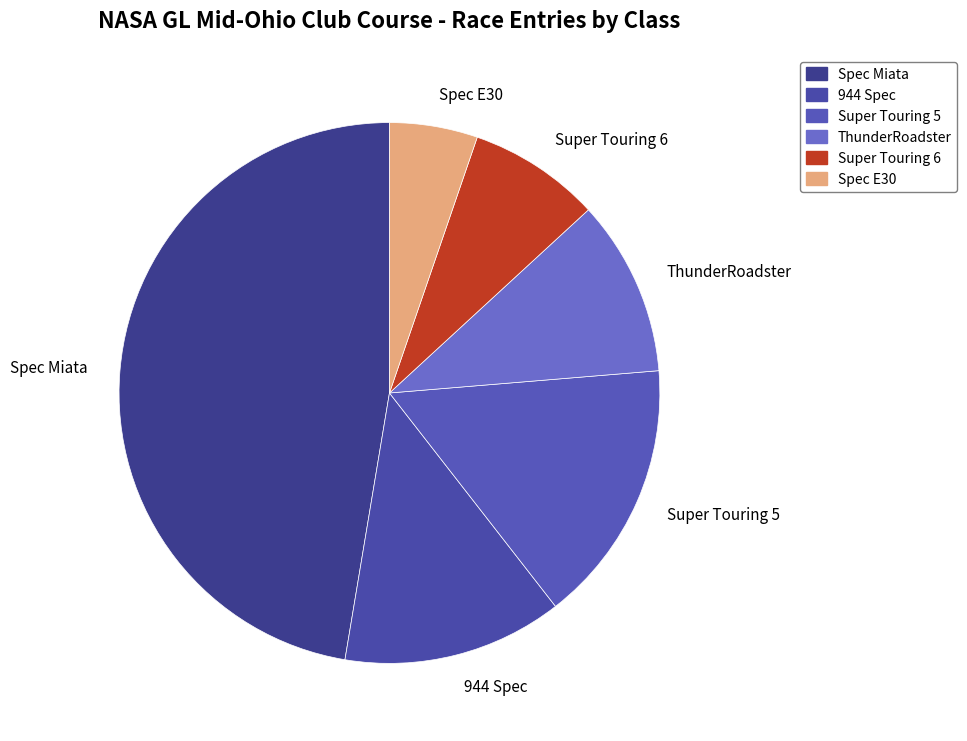

Do Spec Miata and Spec E30 together represent more than half of the pie?

Yes